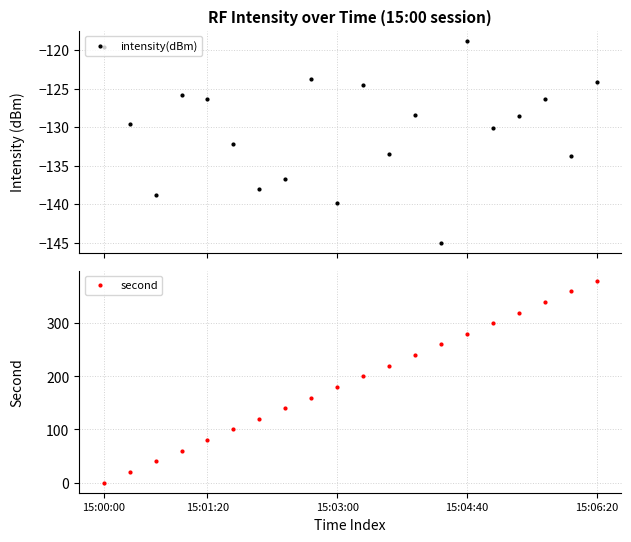

In intensity(dBm), how many points are higher than both neighbors (excluding endpoints)?

6